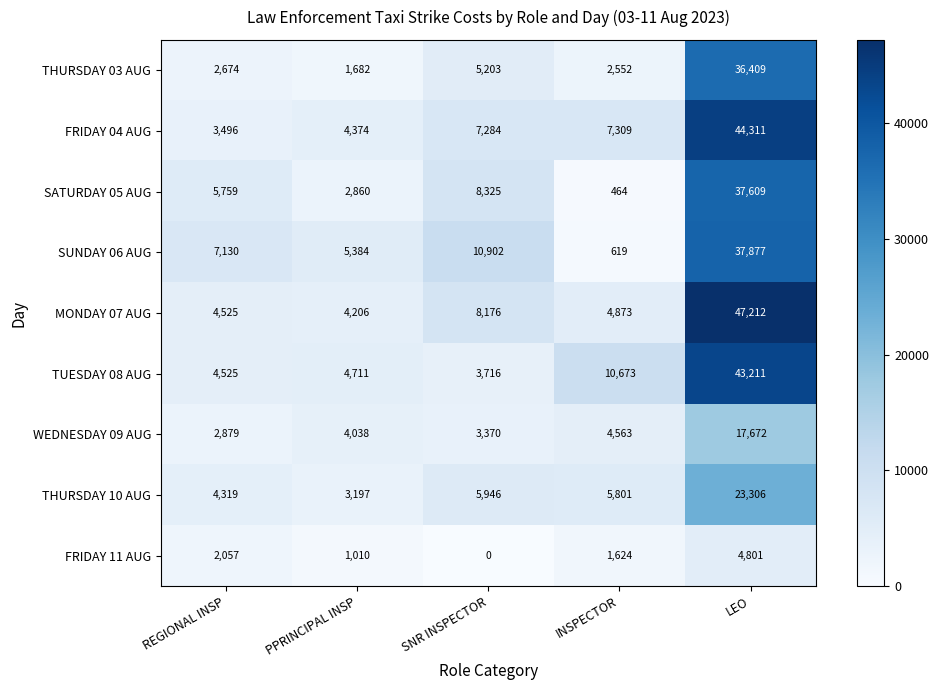

True or false: SATURDAY 05 AUG has a value of 464 at INSPECTOR.

True